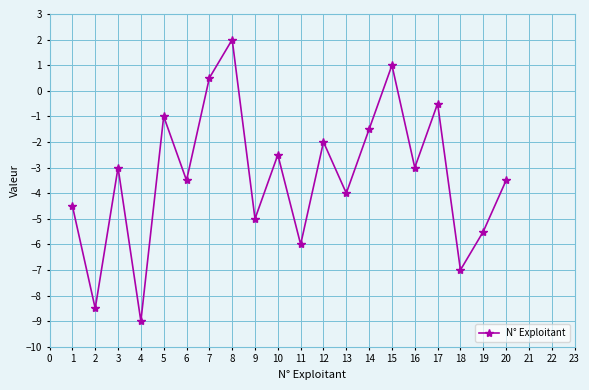

True or false: there are more than 2 points higher than both neighbors.

True